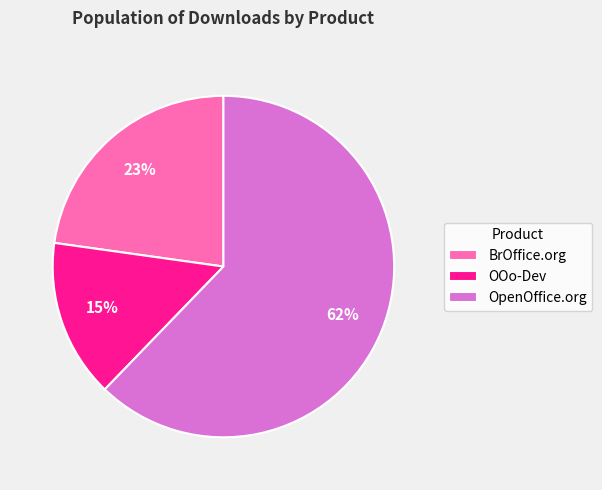

True or false: OOo-Dev accounts for 15% of the total.

True